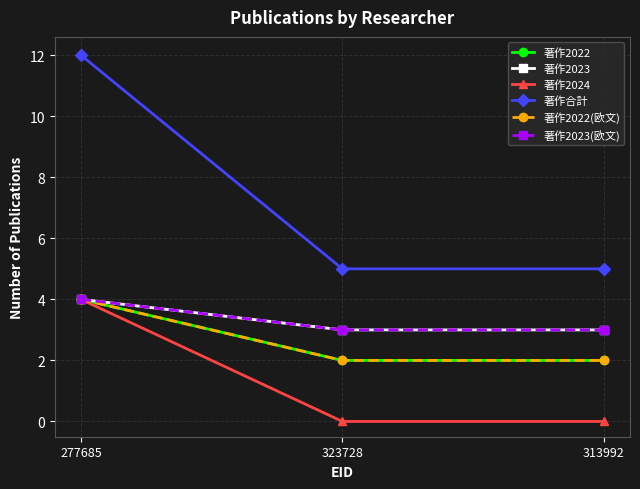

At how many categories does at least one series exceed 2?

3